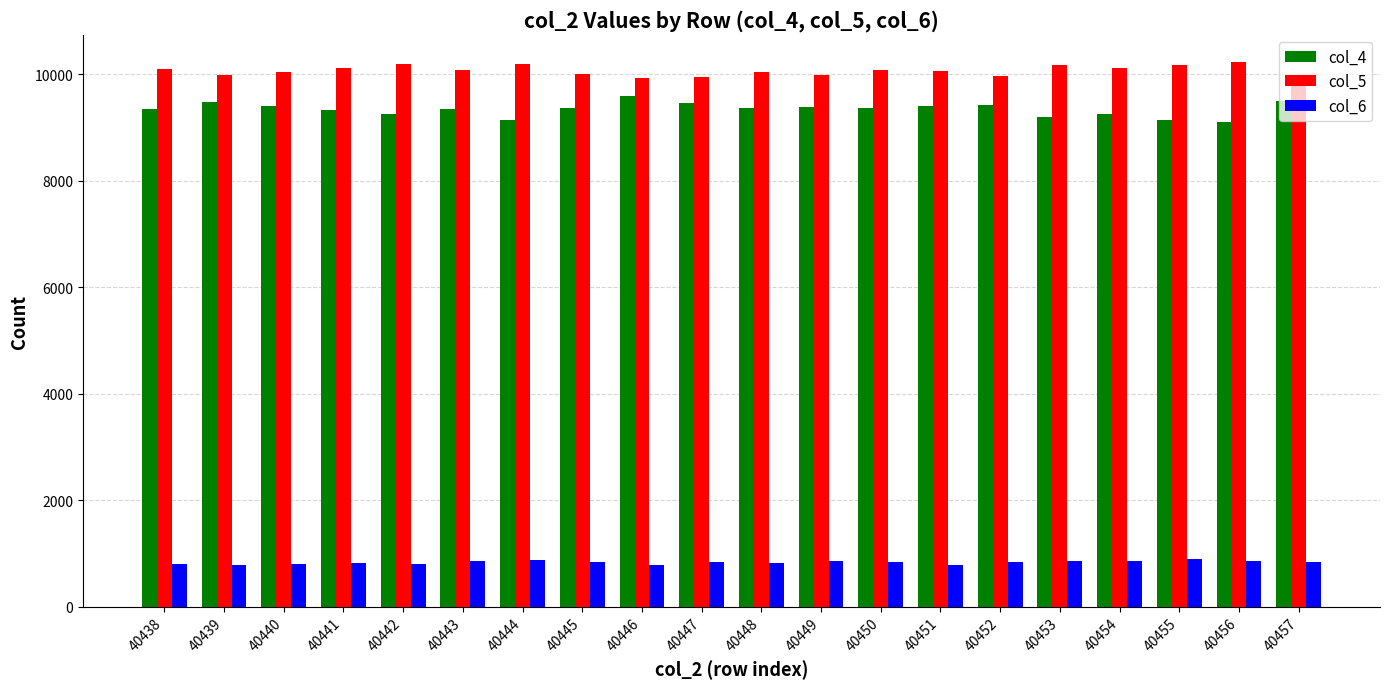

At which label does col_4 first exceed 9369?

40439